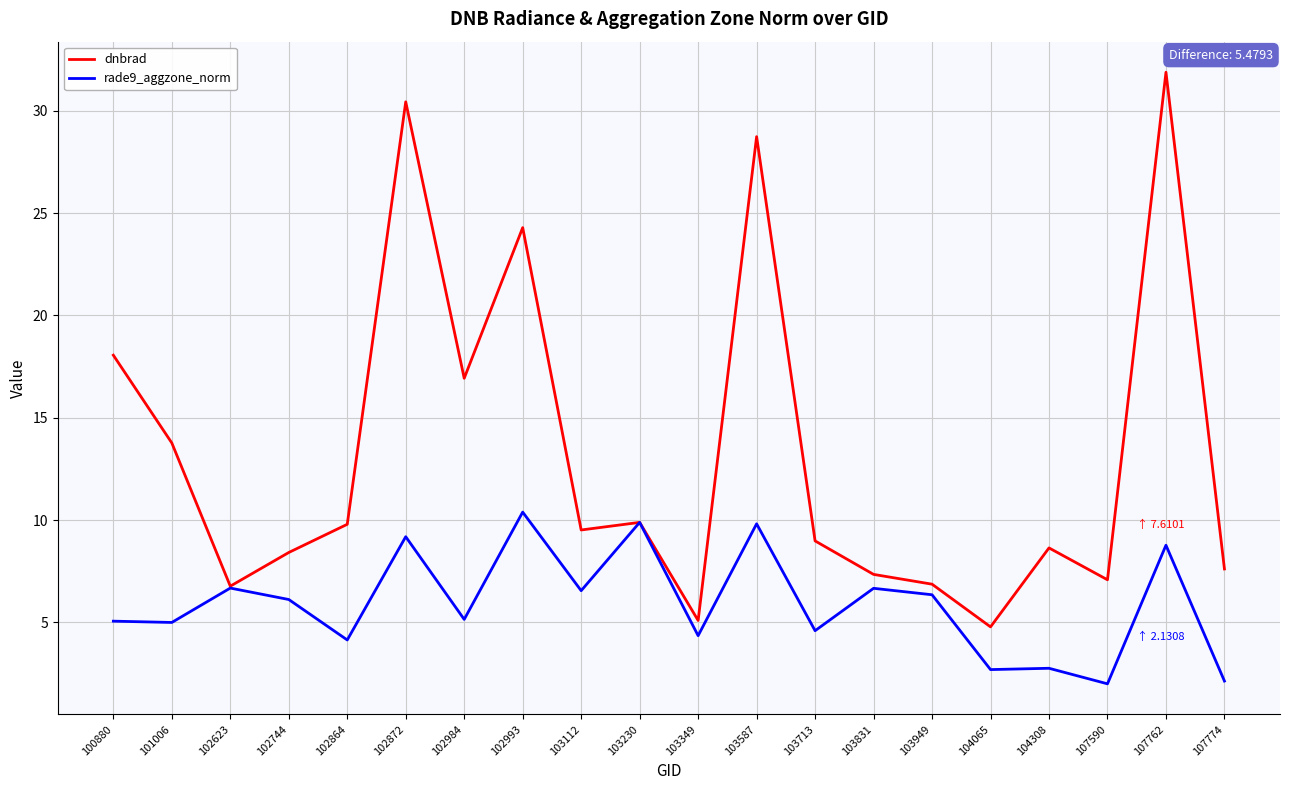

Which series has the largest total across all categories?

dnbrad